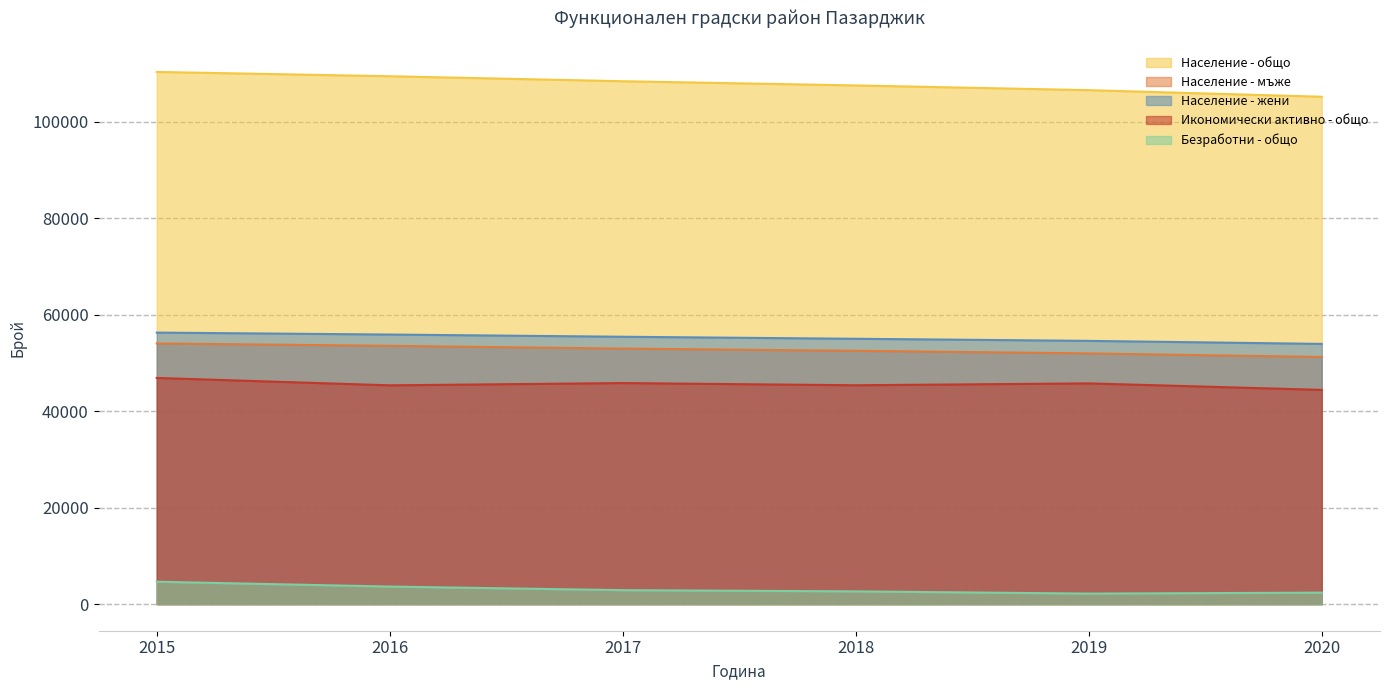

Reading right to left, what are all the values shown in this chart?

Население - общо: 2020=105161	2019=106526	2018=107505	2017=108376	2016=109413	2015=110302
Население - мъже: 2020=51228	2019=51965	2018=52509	2017=52961	2016=53538	2015=54027
Население - жени: 2020=53933	2019=54561	2018=54996	2017=55415	2016=55875	2015=56275
Икономически активно - общо: 2020=44403	2019=45750	2018=45362	2017=45816	2016=45347	2015=46878
Безработни - общо: 2020=2379	2019=2182	2018=2641	2017=2894	2016=3641	2015=4641